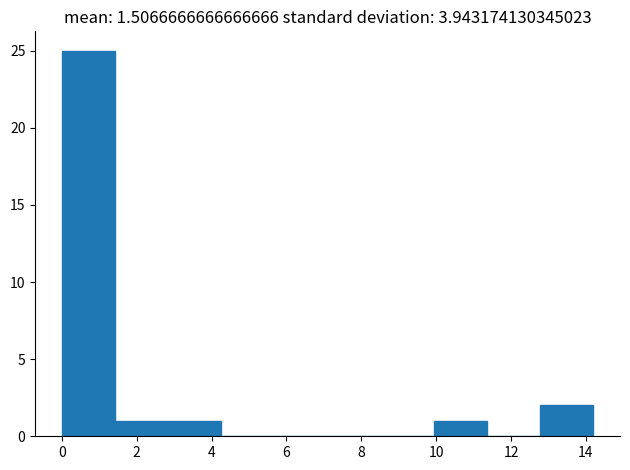

How tall is the bar that spans 12.78 to 14.20 on the x-axis? Neither the bar edges nor the heights are printed on the chart, so give them approximately, as read against the axes.

2